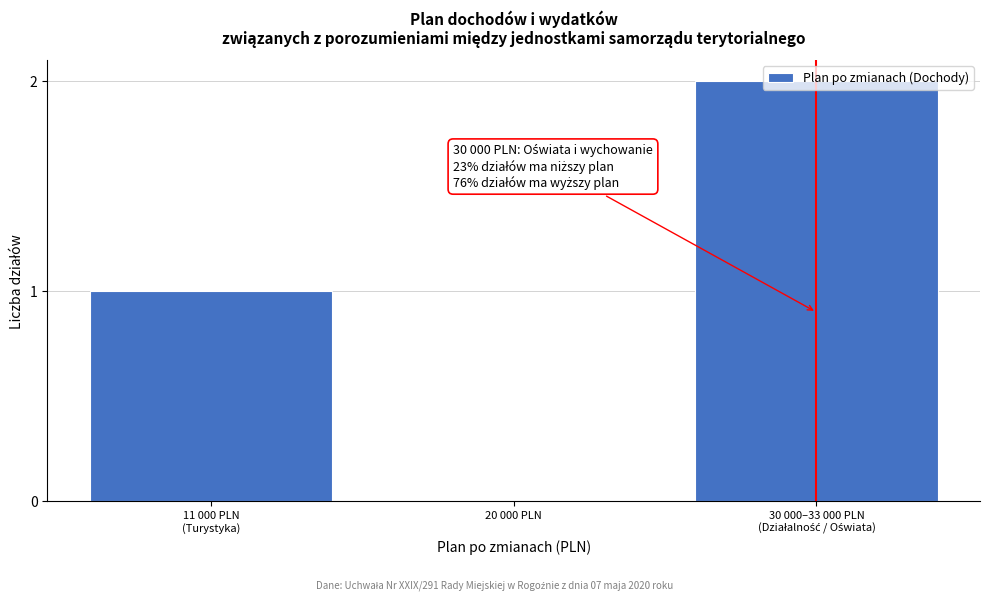

What is the sum of all values?

3